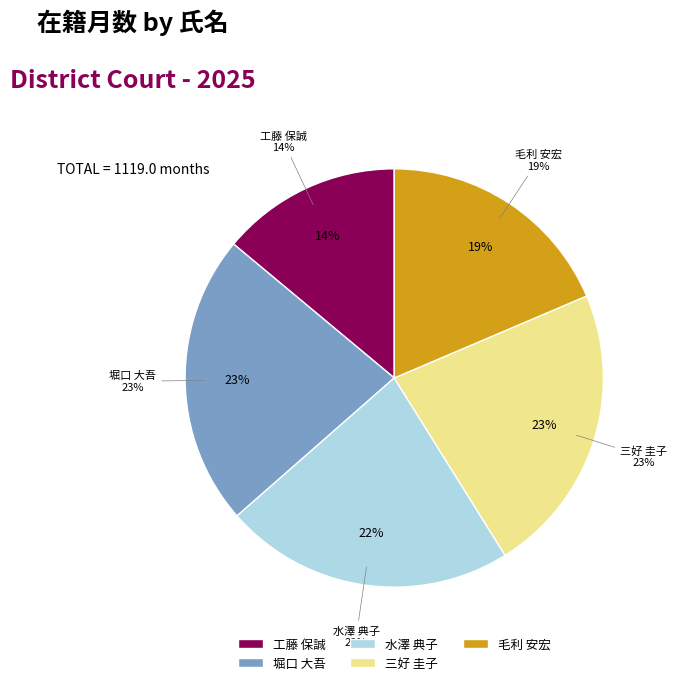

Between 毛利 安宏 and 工藤 保誠, which is larger?

毛利 安宏